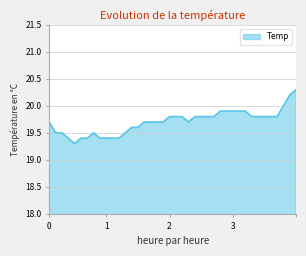

What is the greatest value displayed?

20.3